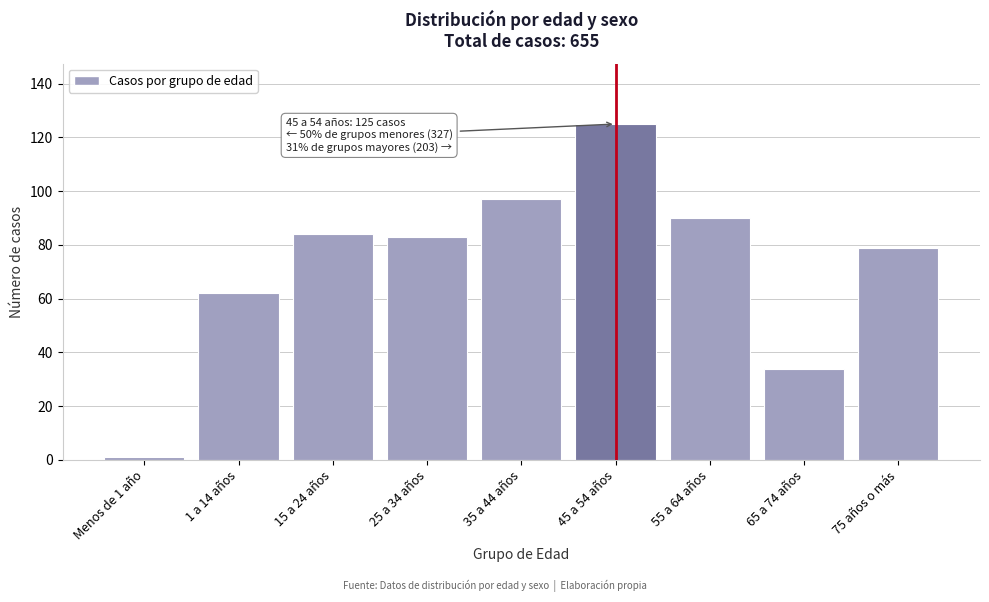

Reading left to right, transcribe all the data shown in this chart.

Menos de 1 año=1	1 a 14 años=62	15 a 24 años=84	25 a 34 años=83	35 a 44 años=97	45 a 54 años=125	55 a 64 años=90	65 a 74 años=34	75 años o más=79